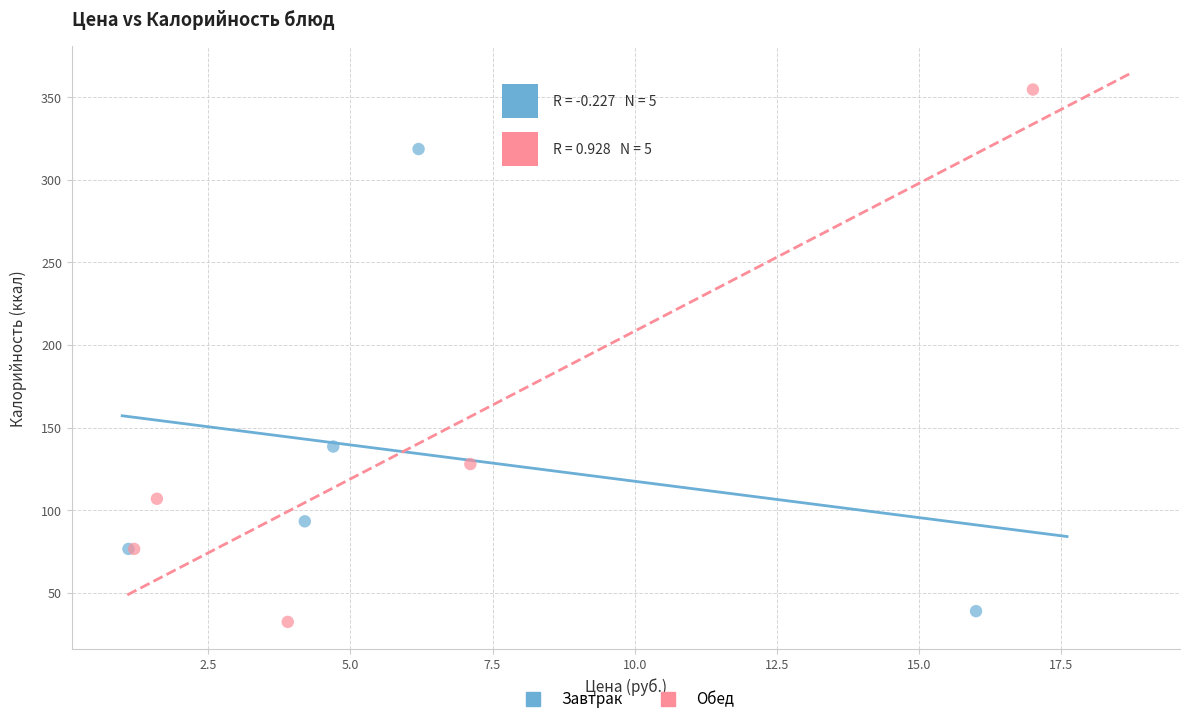

Which series has the largest Y range (max minus min)?

Обед